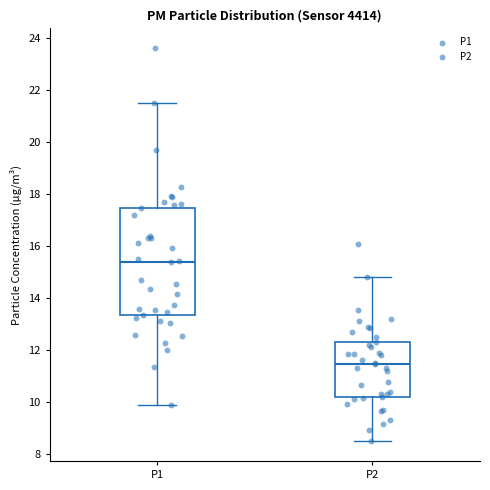

Reading left to right, read every box against the y-axis: the position of its median line, the range the box covers, and the ends of its whiskers. The values are not printed on the chart, so give them approximately, as read against the axis.

P1: median 15.4, box 13.4 to 17.4, whiskers 9.8 to 21.6
P2: median 11.4, box 10.2 to 12.4, whiskers 8.4 to 14.8